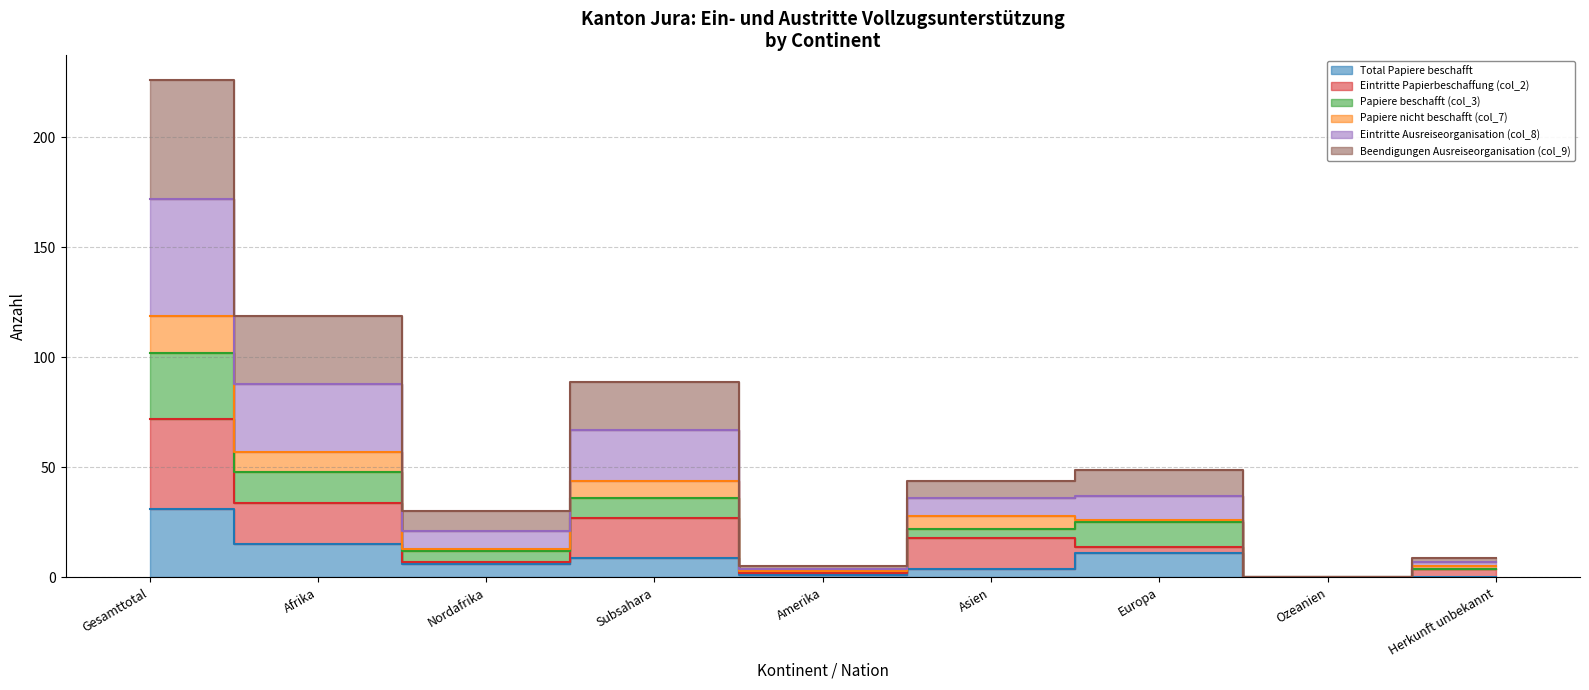

True or false: Eintritte Ausreiseorganisation (col_8) and Total Papiere beschafft intersect in this chart.

False